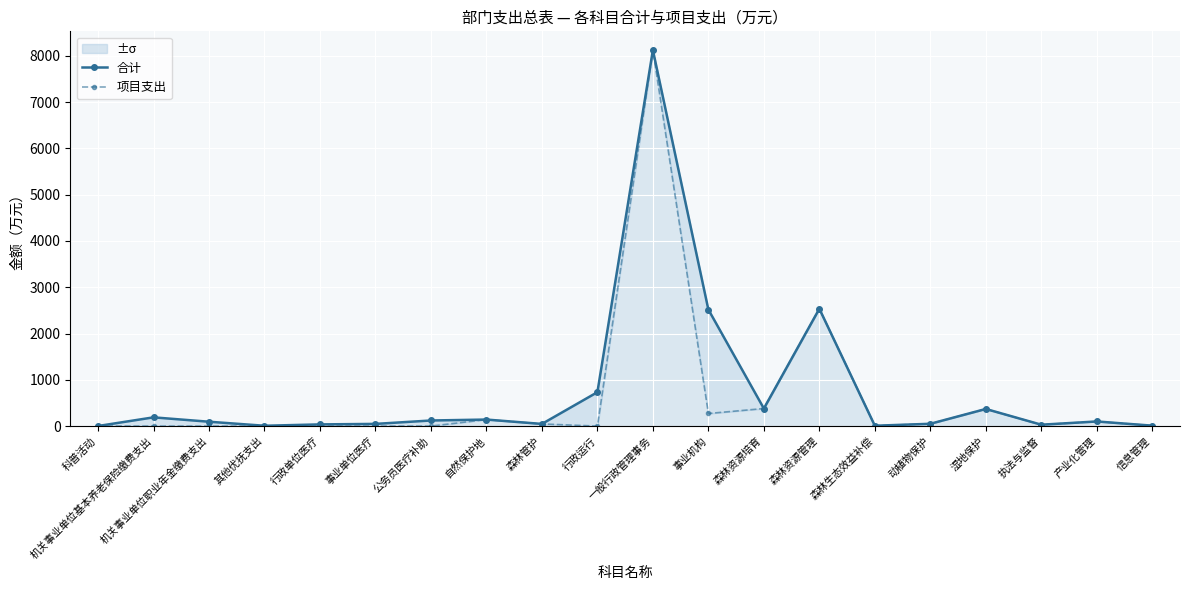

Reading left to right, transcribe all the data shown in this chart.

合计: 1.9	188.9	94.5	7.4	36.7	47.5	121.0	141.2	46.8	732.4	8122.2	2517.4	379.9	2534.5	7.8	50.0	370.0	30.0	100.0	9.5
项目支出: 1.9	0.0	0.0	0.0	0.0	0.0	0.0	141.2	46.8	0.0	8122.2	272.1	379.9	2534.5	7.8	50.0	370.0	30.0	100.0	9.5